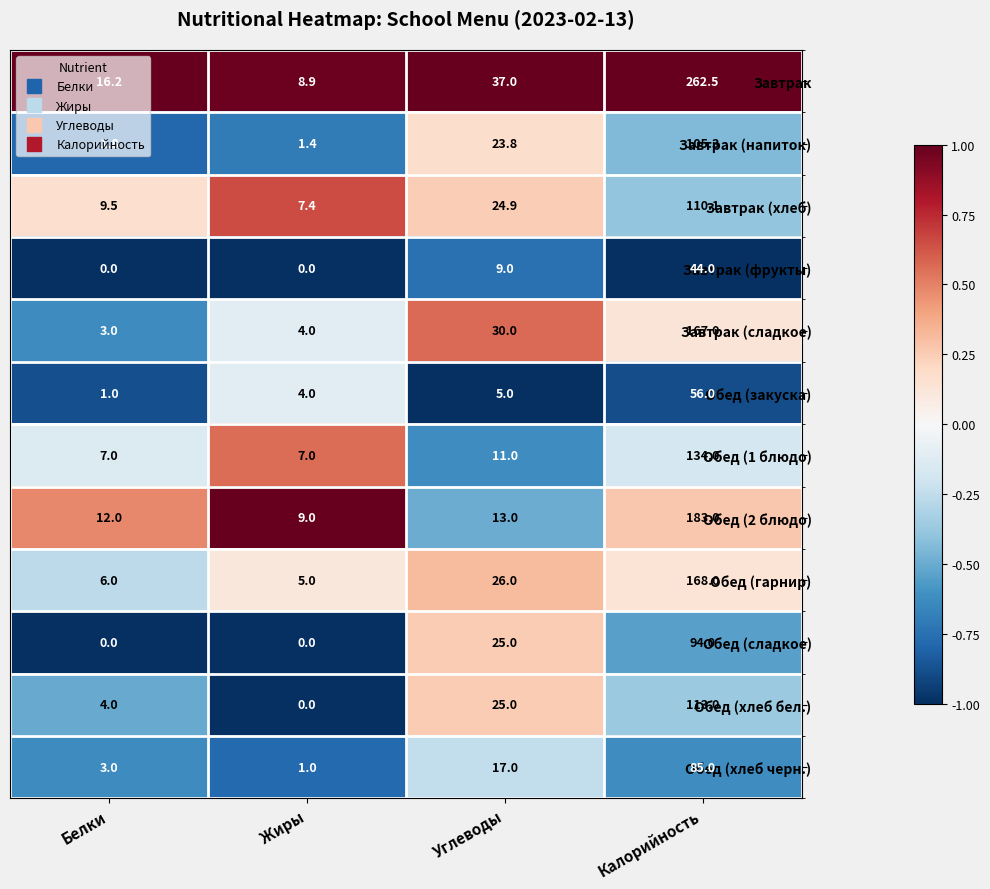

What value does the Завтрак (хлеб) series have at Жиры?

7.4